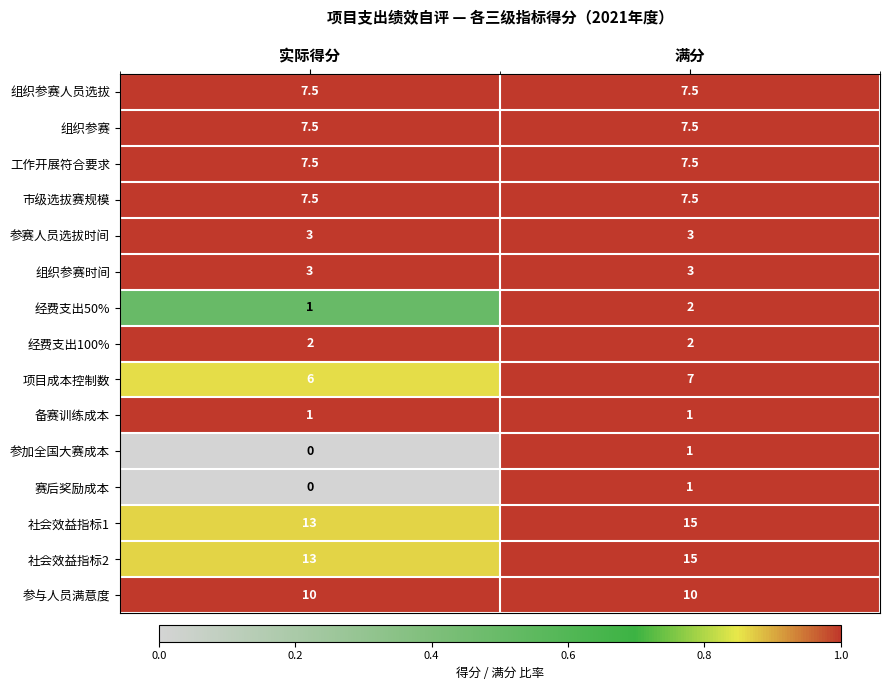

At how many categories does at least one series exceed 0?

2